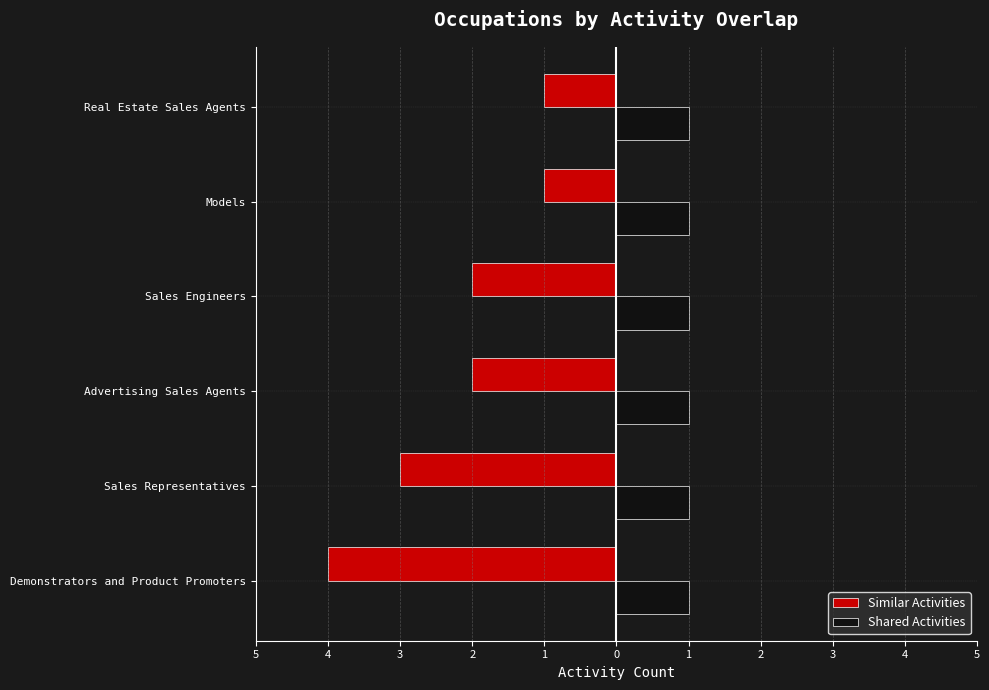

What are all the series names shown in the legend?

Similar Activities, Shared Activities